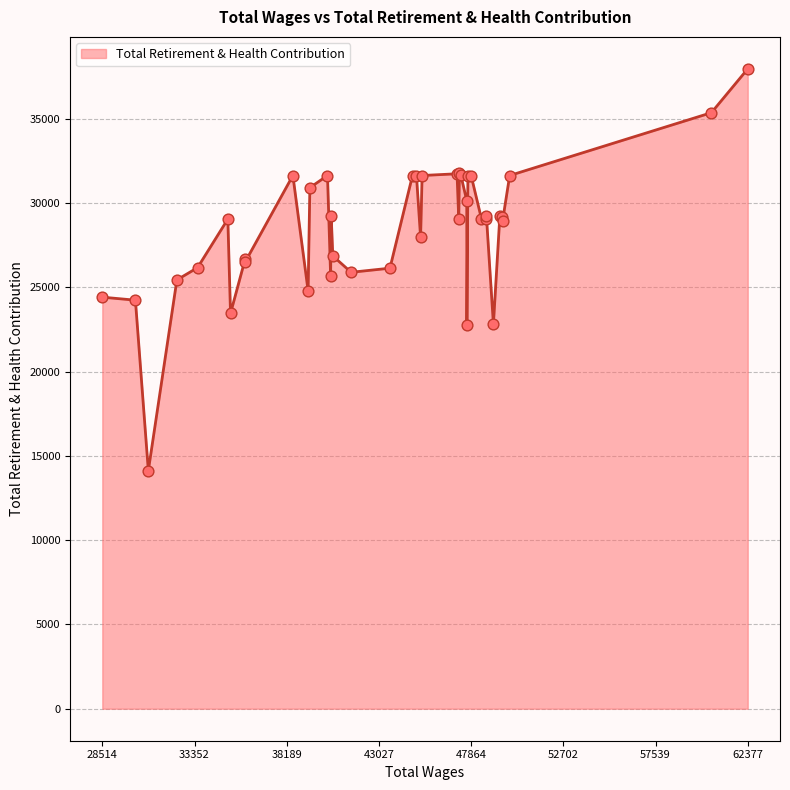

Between 43605.0 and 62377.0, which is larger?

62377.0